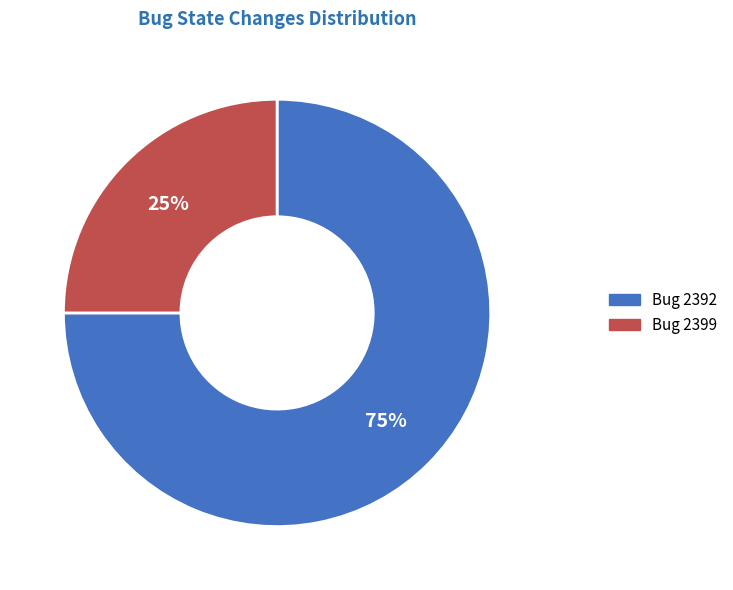

Count the number of slices in the pie.

2